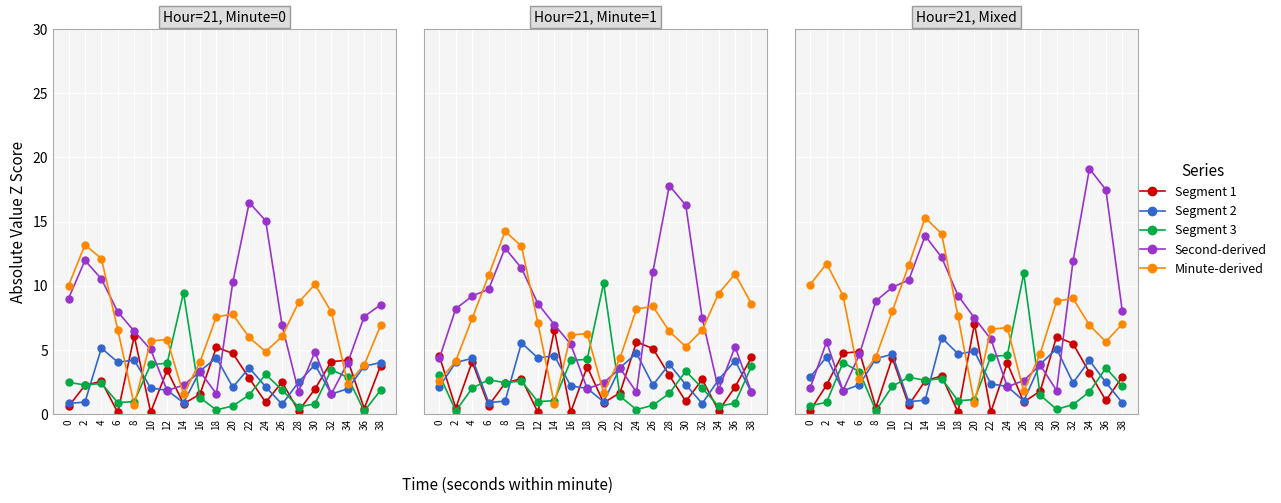

List the series in order of their peak value, highest first.

second-derived, minute-derived, intensity(dBm) seg3, intensity(dBm) seg1, intensity(dBm) seg2